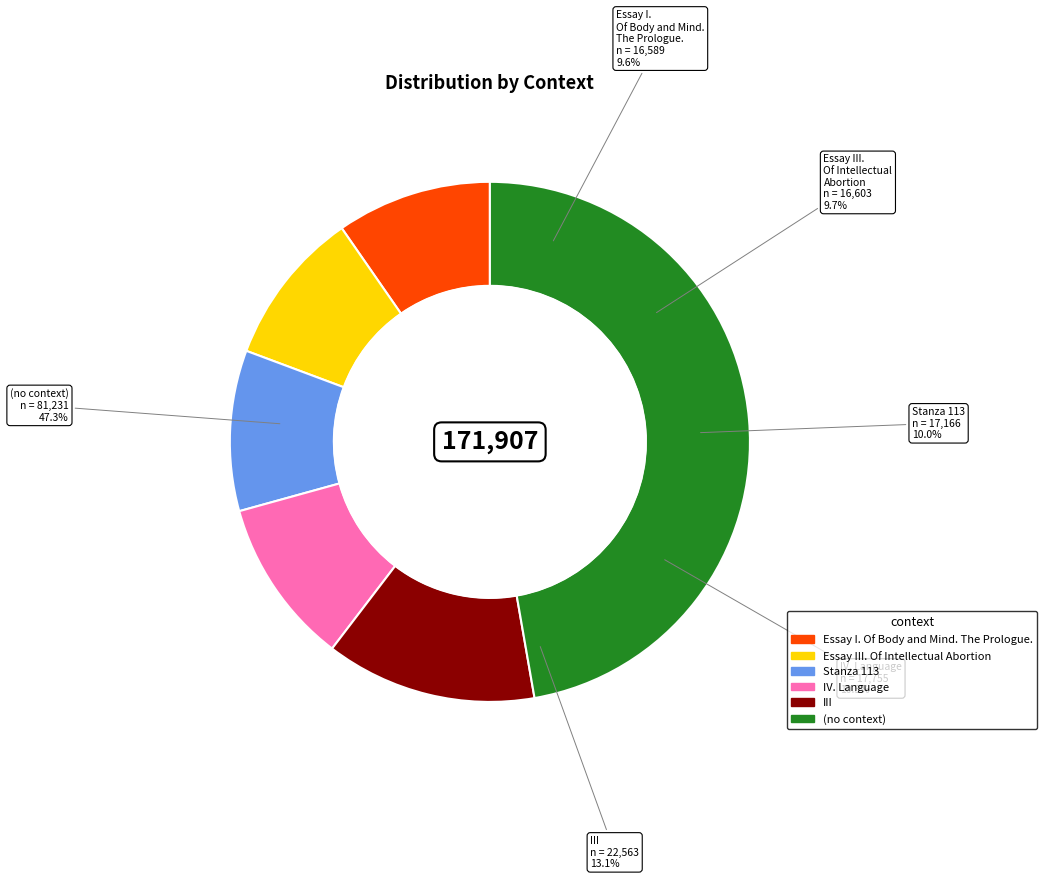

Which category has the smallest portion of the pie?

Essay I. Of Body and Mind. The Prologue.